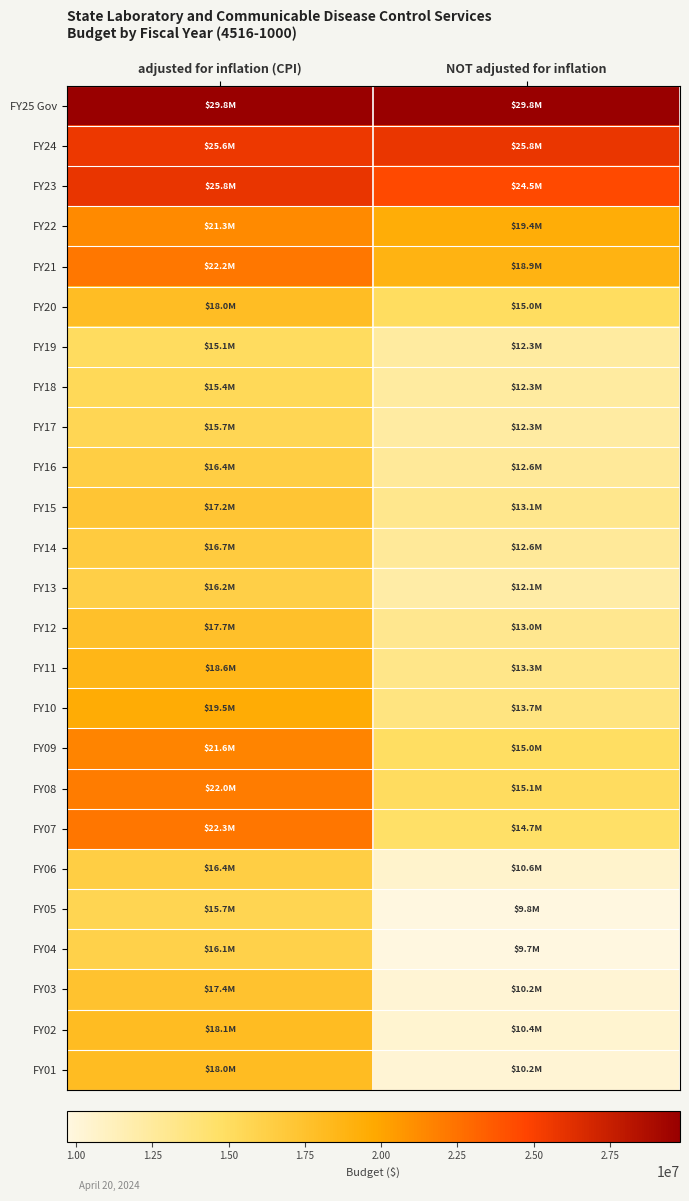

Which series has the largest total across all categories?

FY25 Gov